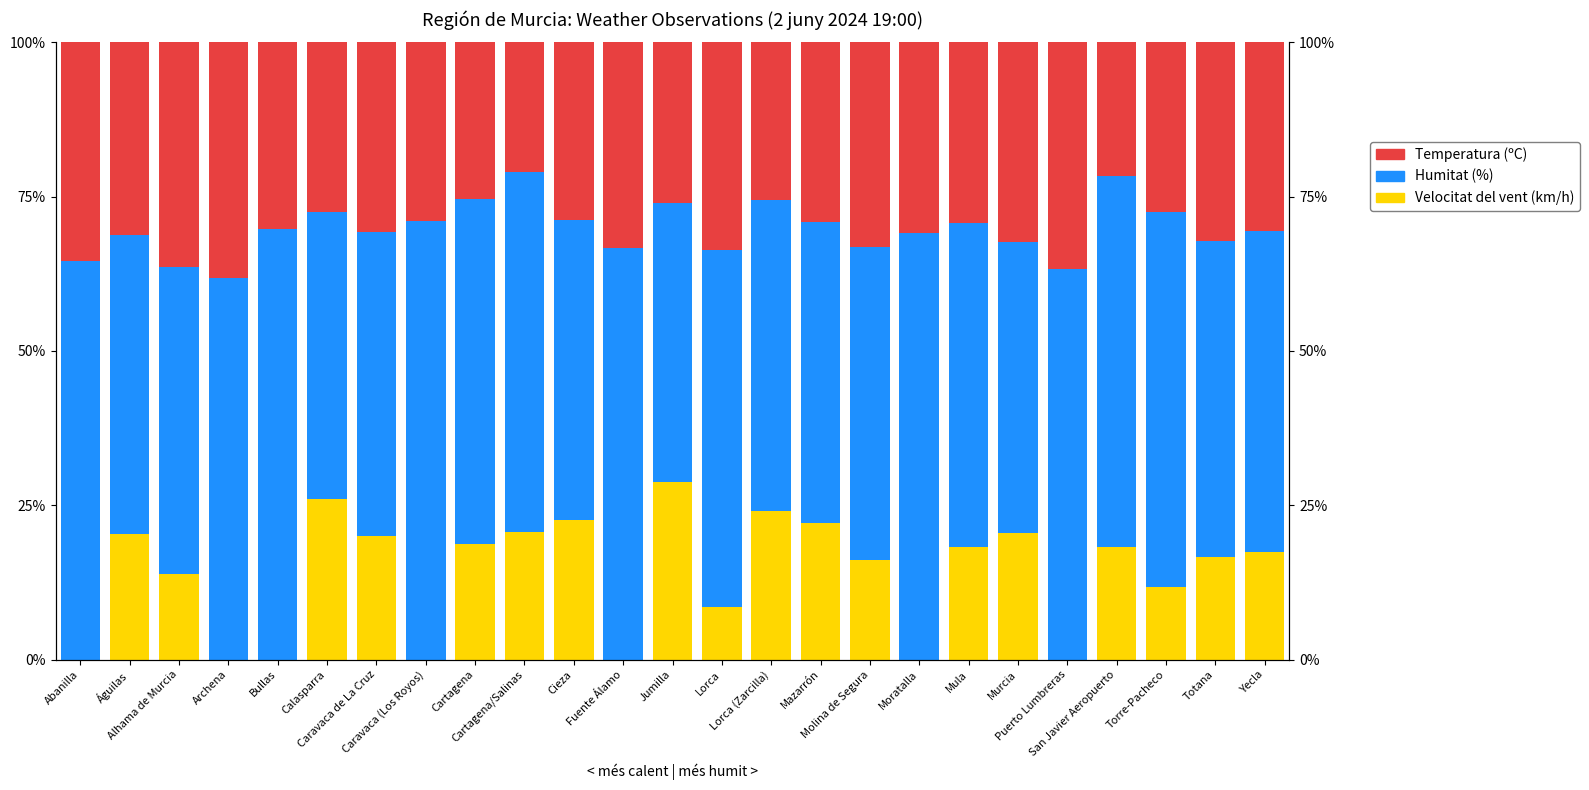

At which label does Humitat (%) reach its peak?

Caravaca (Los Royos)